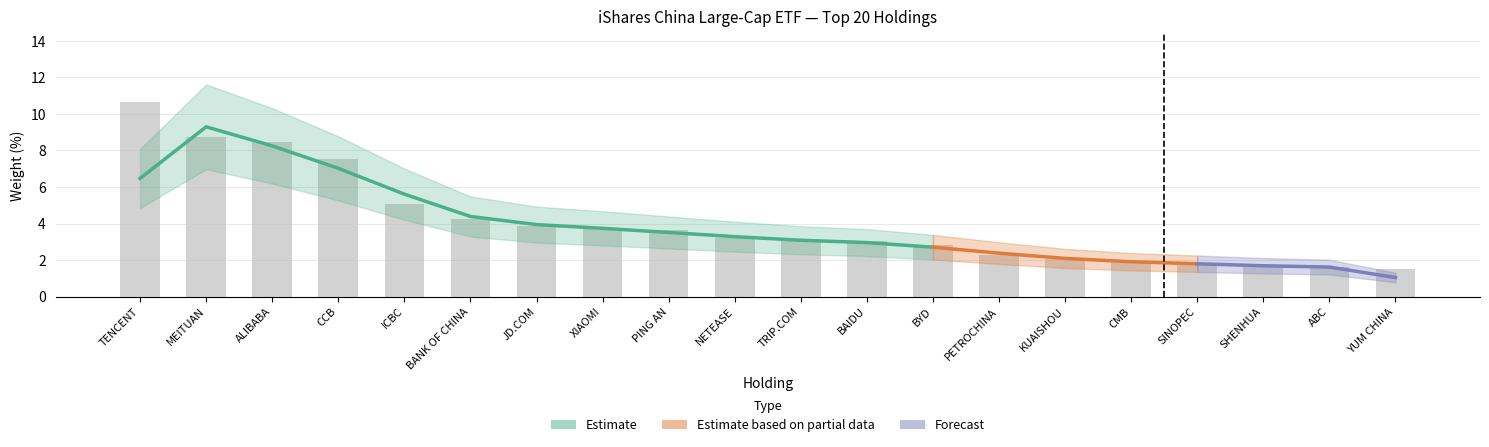

How many bars are there in total?

20